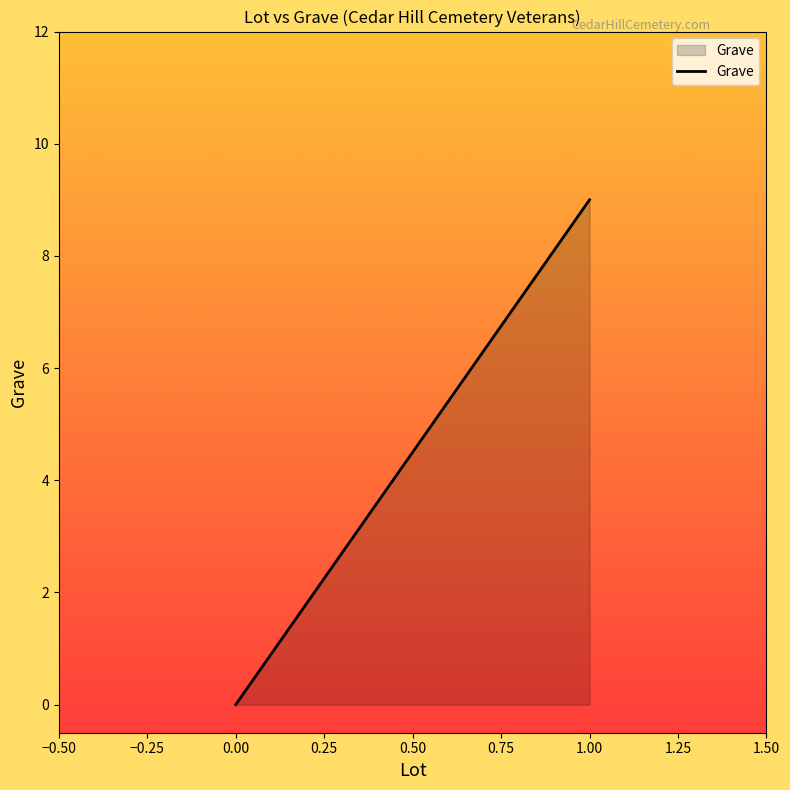

How many lines are shown in the chart?

1